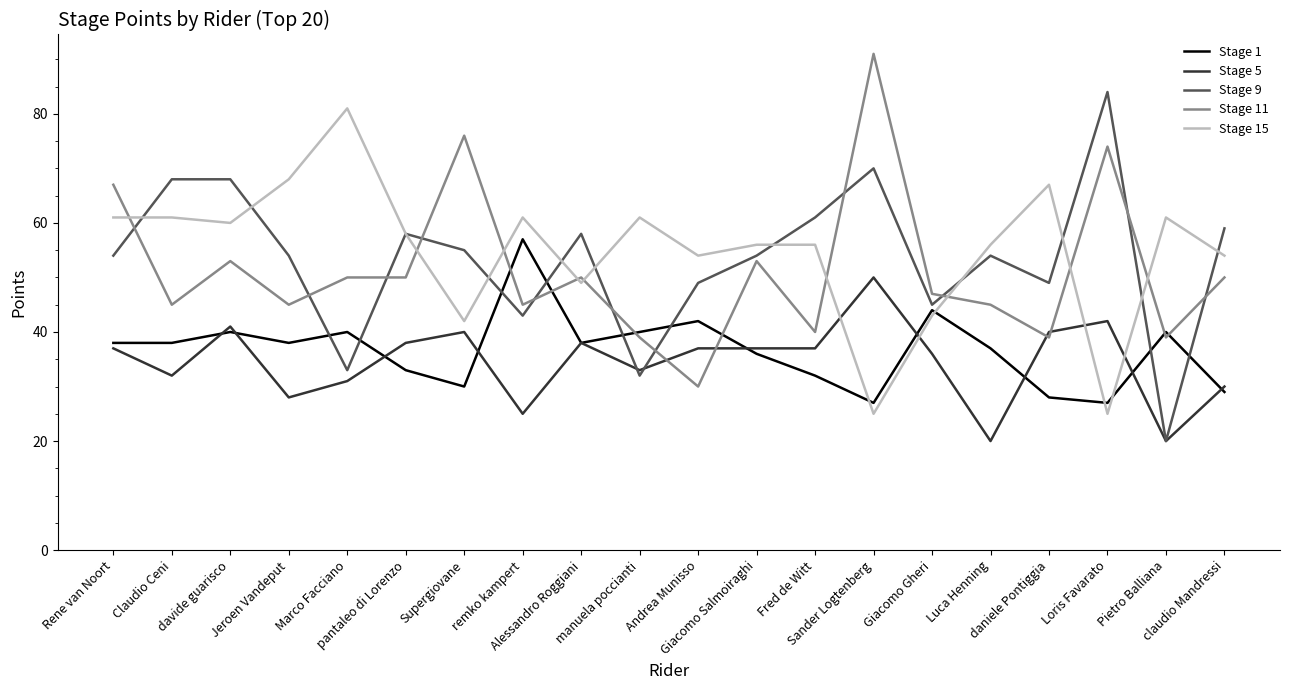

Where do Stage 1 and Stage 9 first cross each other?

Jeroen Vandeput and Marco Facciano